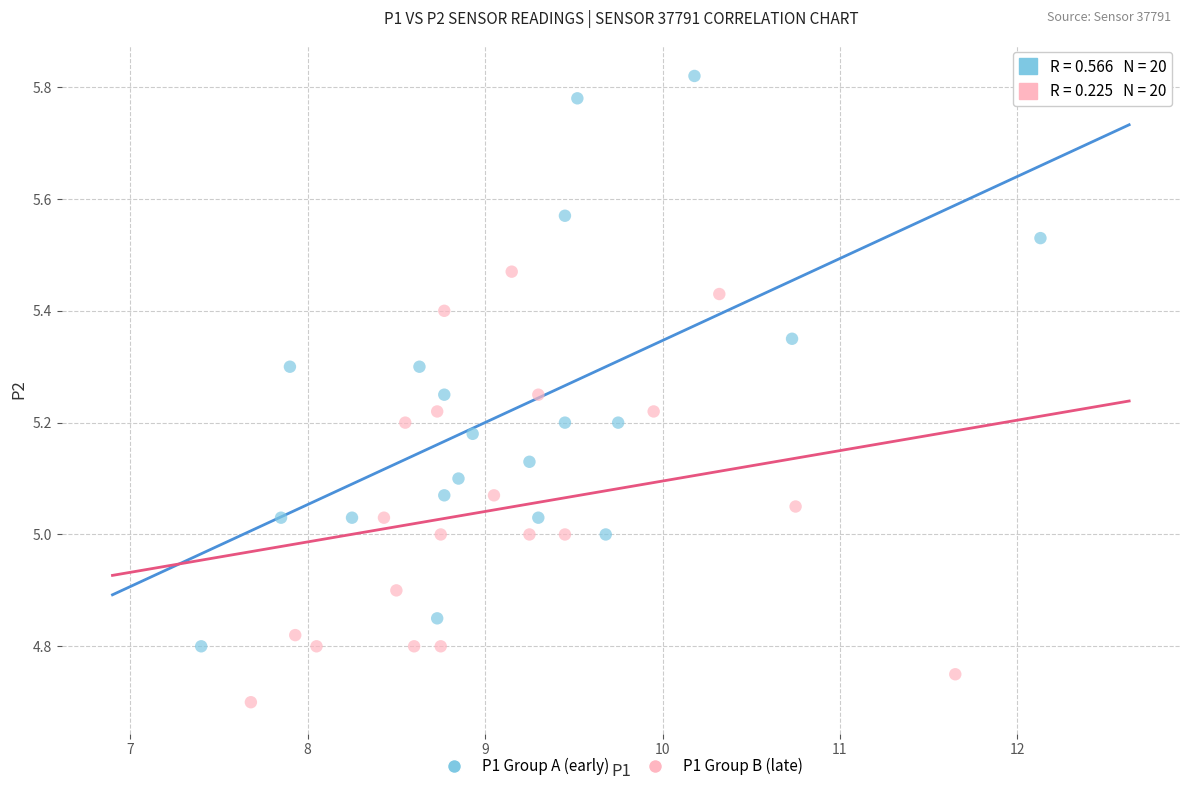

Which series reaches the minimum Y coordinate?

P1 Group B (late)